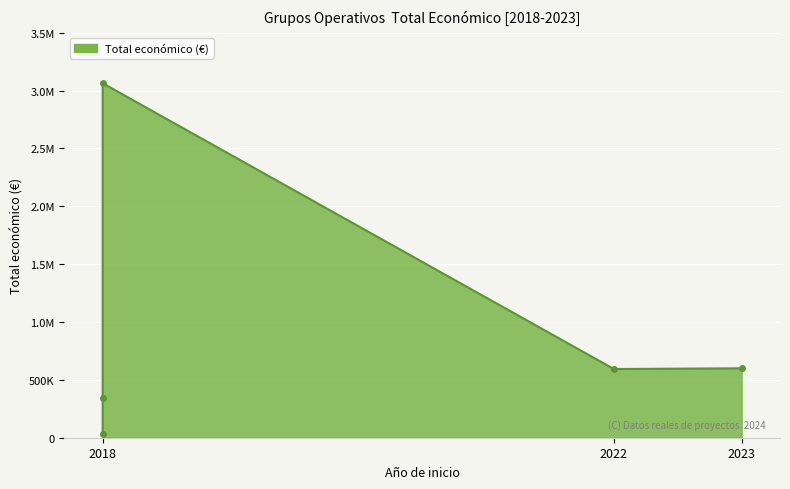

Count the number of values greater than 593713.

3